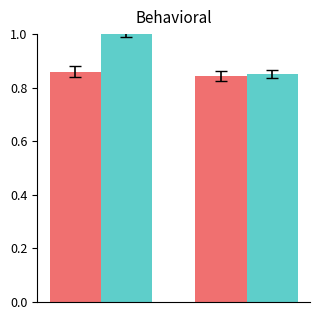

How many bars are there in each group?

2